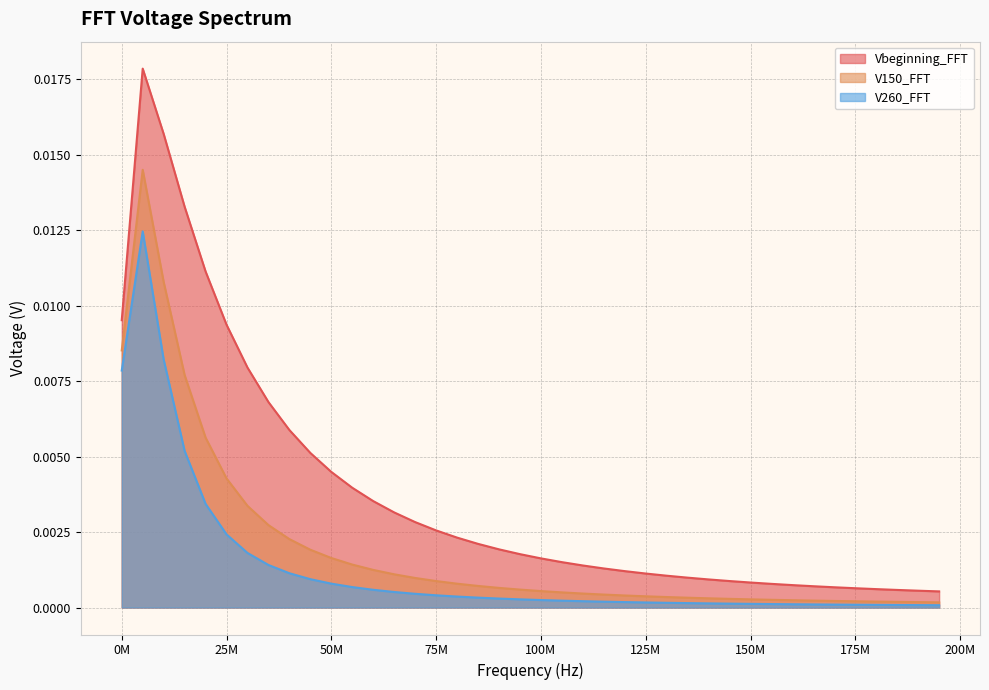

What is the sum of all V150_FFT values?

0.1